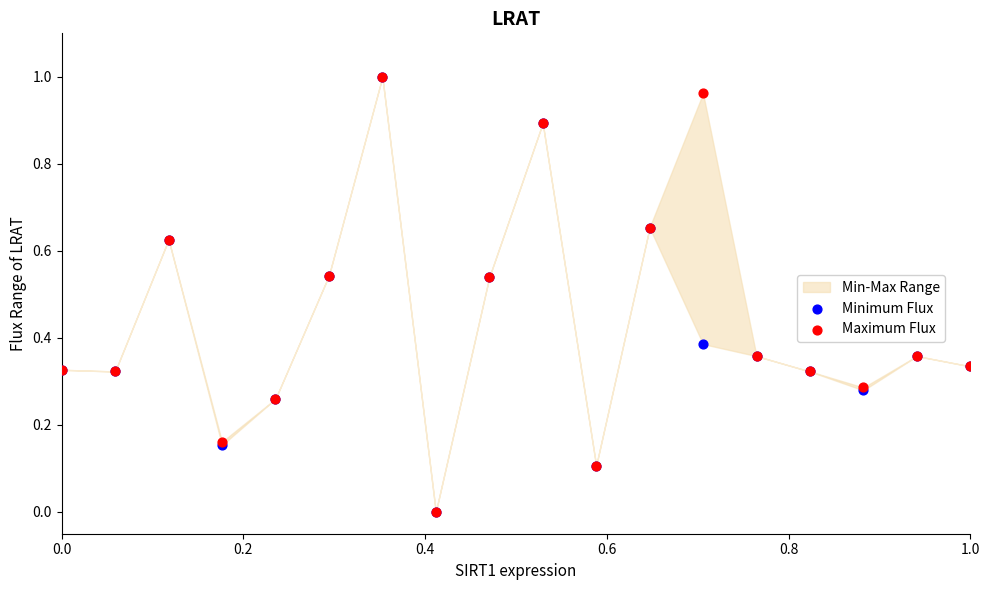

Which series has the largest Y range (max minus min)?

Minimum Flux